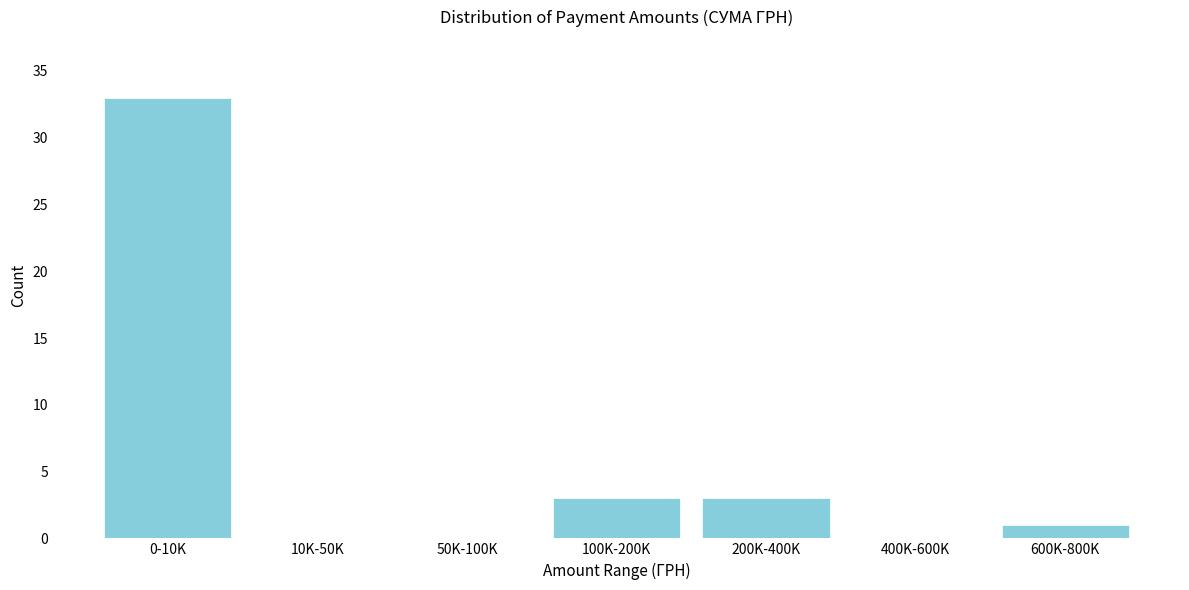

Reading right to left, transcribe all the data shown in this chart.

600K-800K=1	400K-600K=0	200K-400K=3	100K-200K=3	50K-100K=0	10K-50K=0	0-10K=33